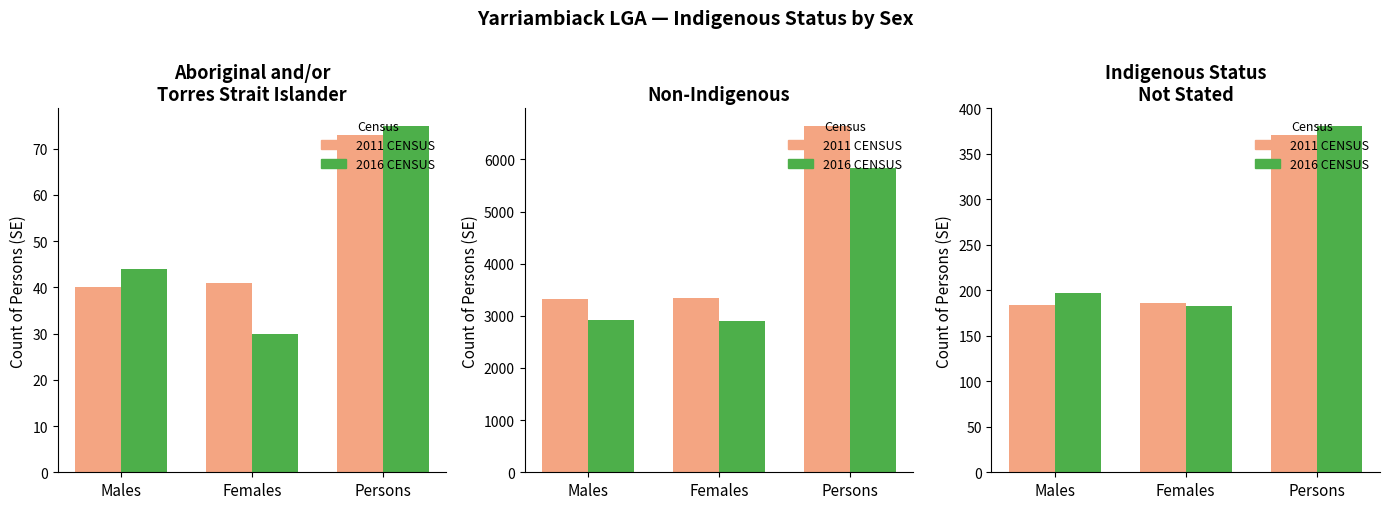

How many data points does each series have?

3